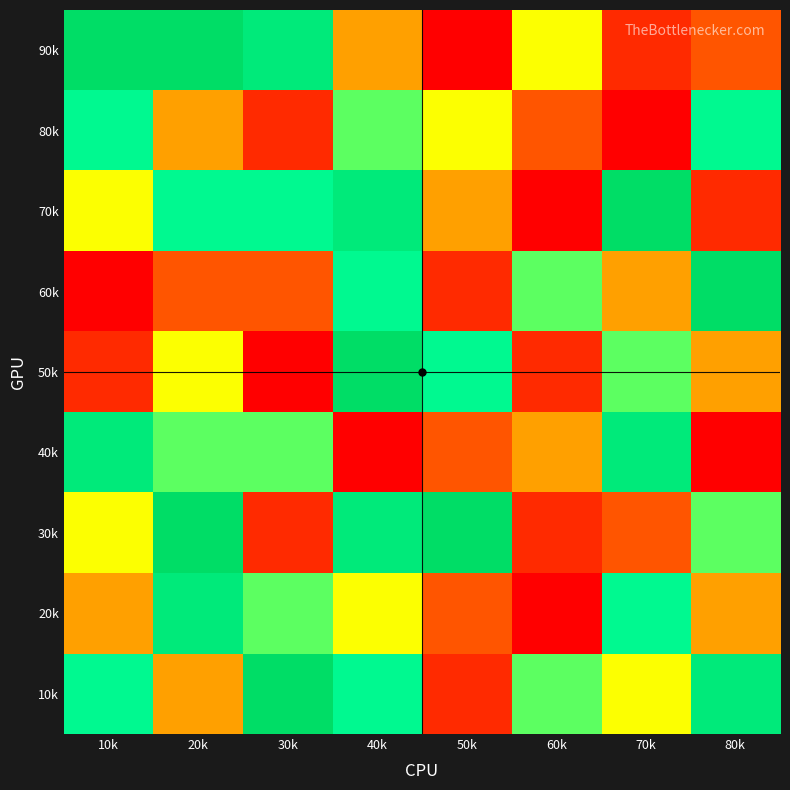

Between 40k and 50k, which series saw the biggest shift?

10k